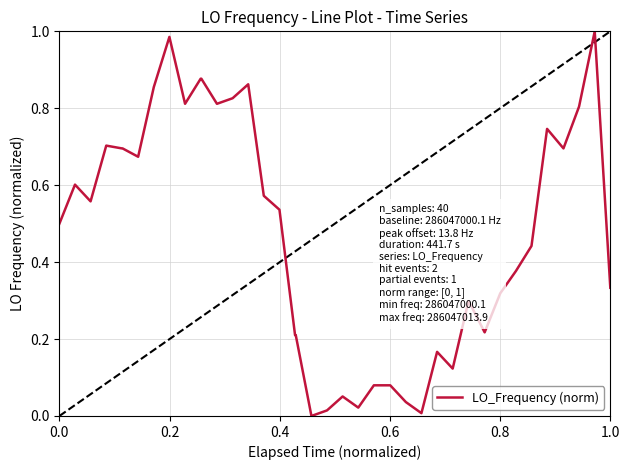

Is this an area chart (filled region under the line)?

No